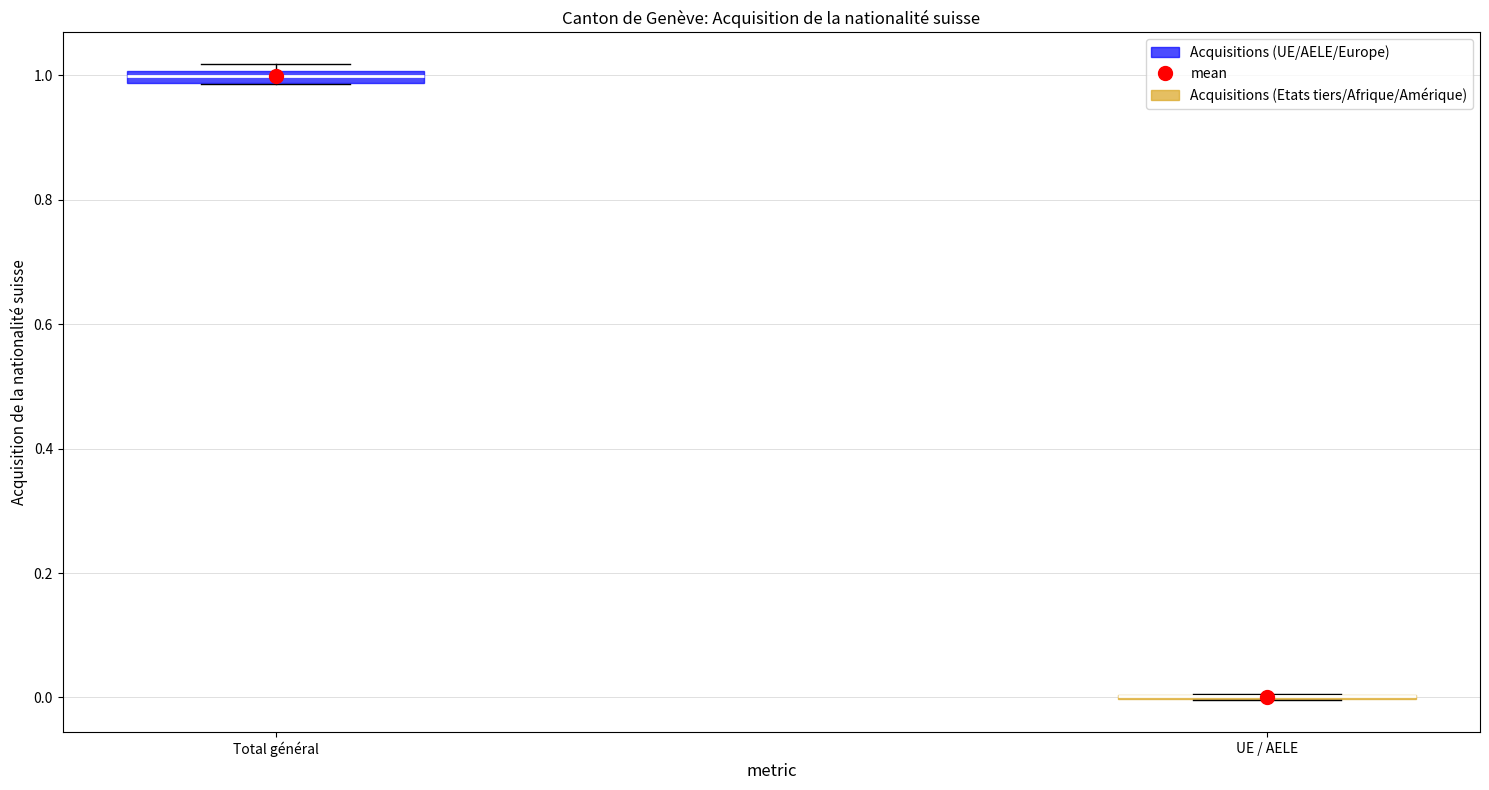

Where is the lower edge of the box for Total général on the y-axis? The values are not printed on the chart, so give them approximately, as read against the axis.

0.98